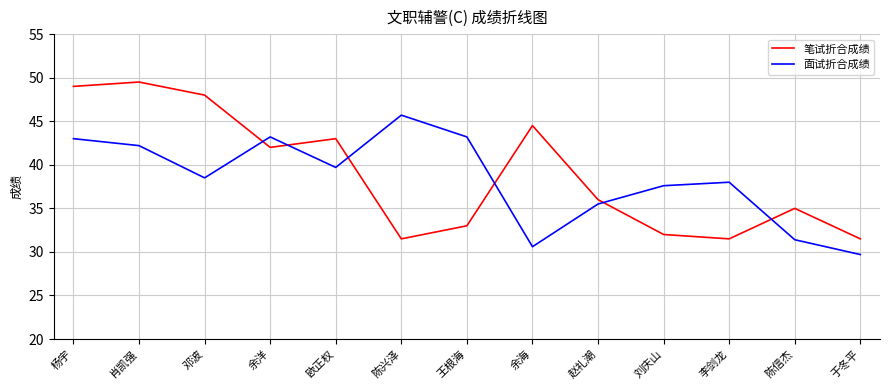

What position from the left is 肖凯强?

2